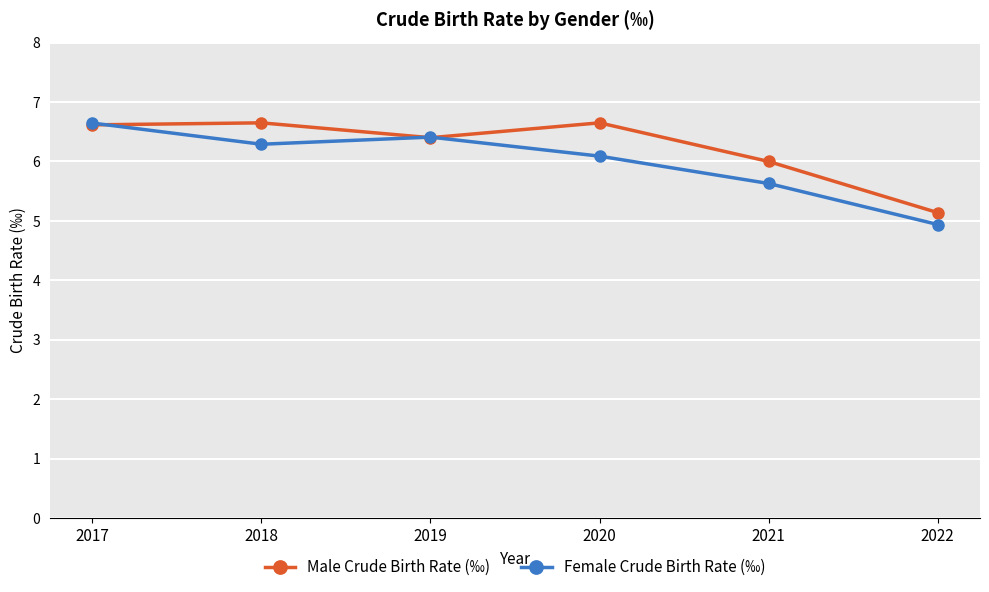

What is the smallest value displayed?

4.9